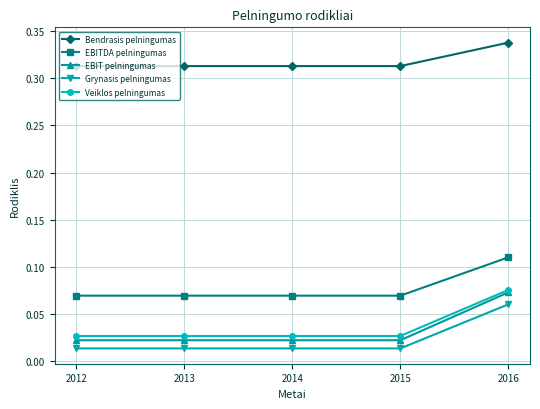

Which series changed the most between 2012 and 2016?

EBIT pelningumas